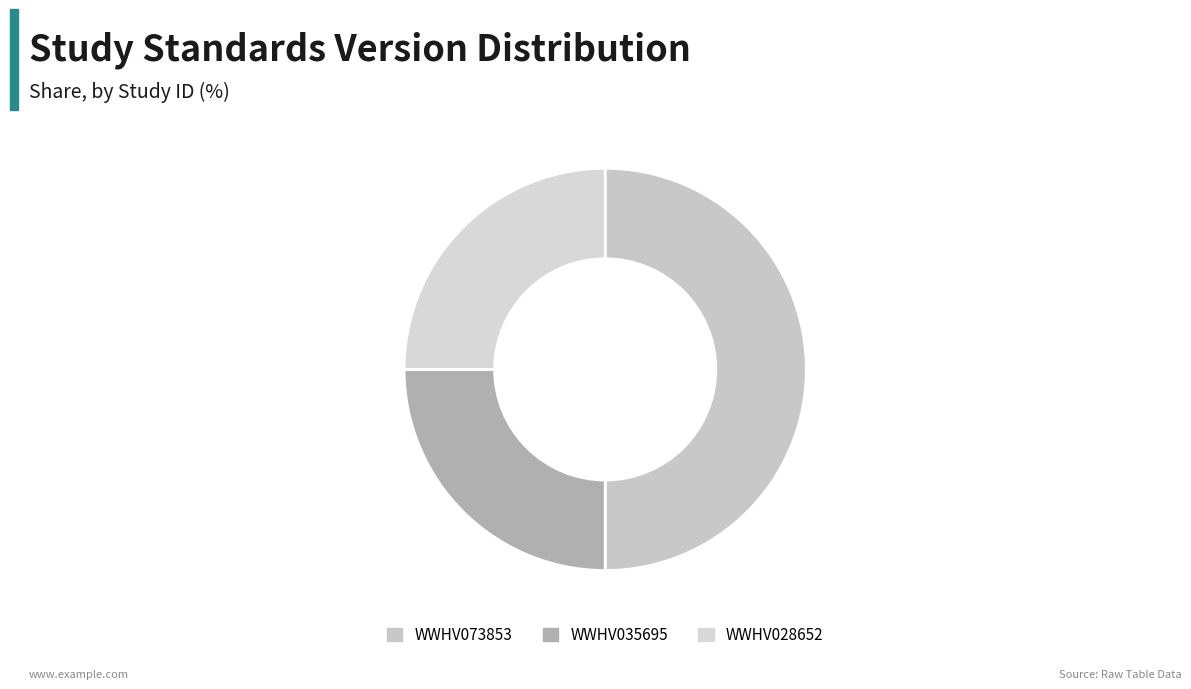

Which category has the biggest portion of the pie?

WWHV073853